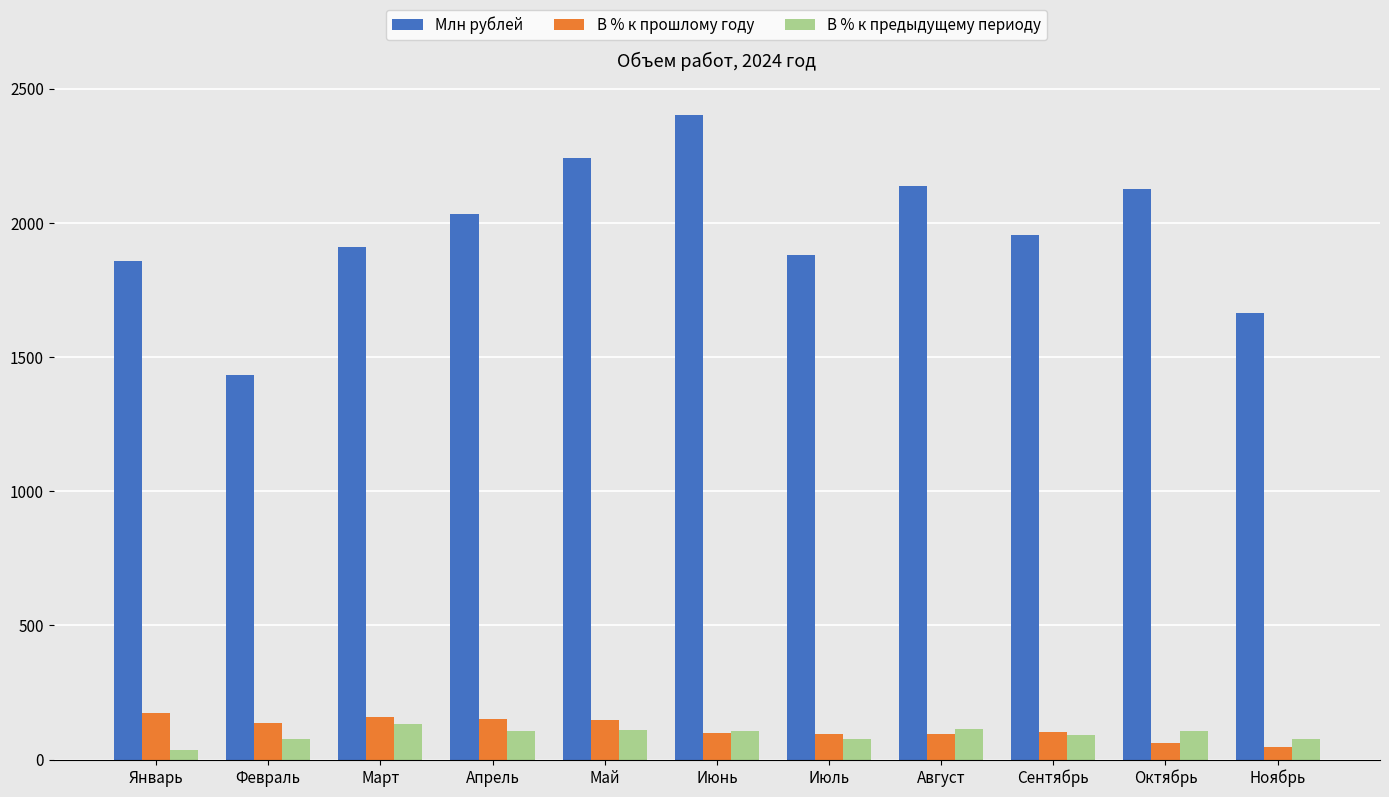

What is the label of the 9th bar from the left?

Сентябрь